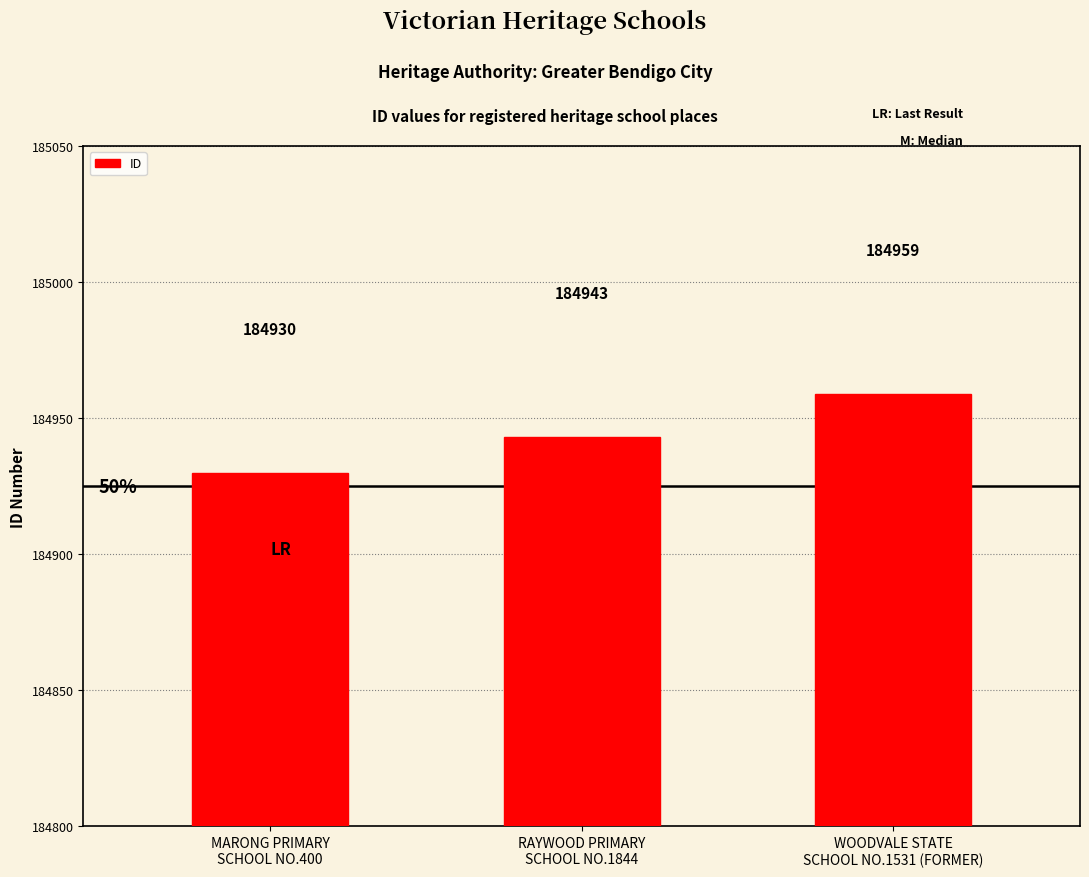

The chart shows a value of 112013 at MARONG PRIMARY
SCHOOL NO.400. True or false?

False